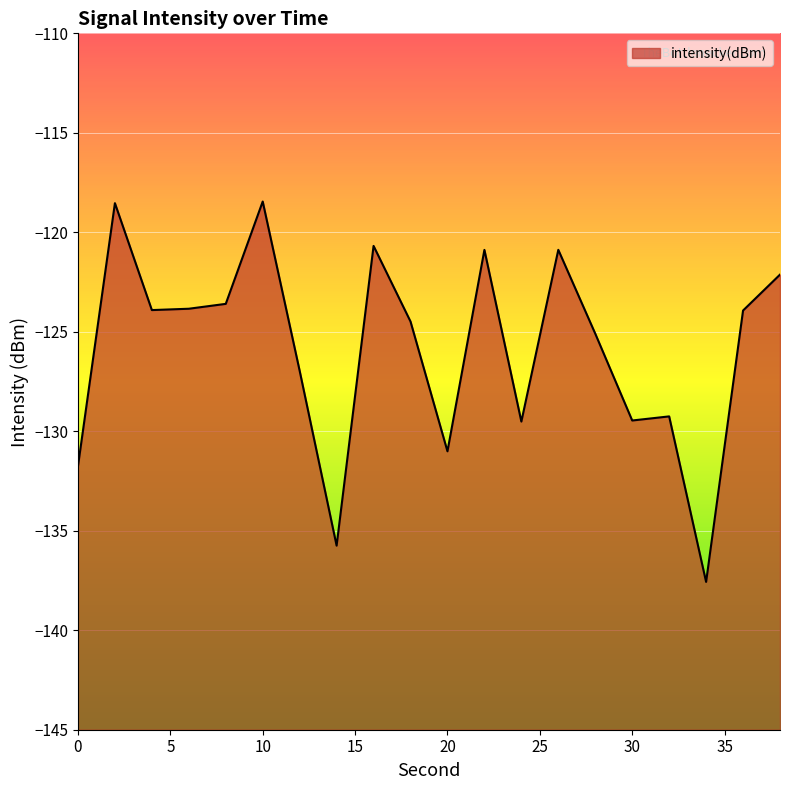

Reading left to right, extract all data points from this chart.

-131.8	-118.5	-123.9	-123.8	-123.6	-118.5	-127.0	-135.7	-120.7	-124.5	-131.0	-120.9	-129.5	-120.9	-125.1	-129.5	-129.3	-137.6	-123.9	-122.1